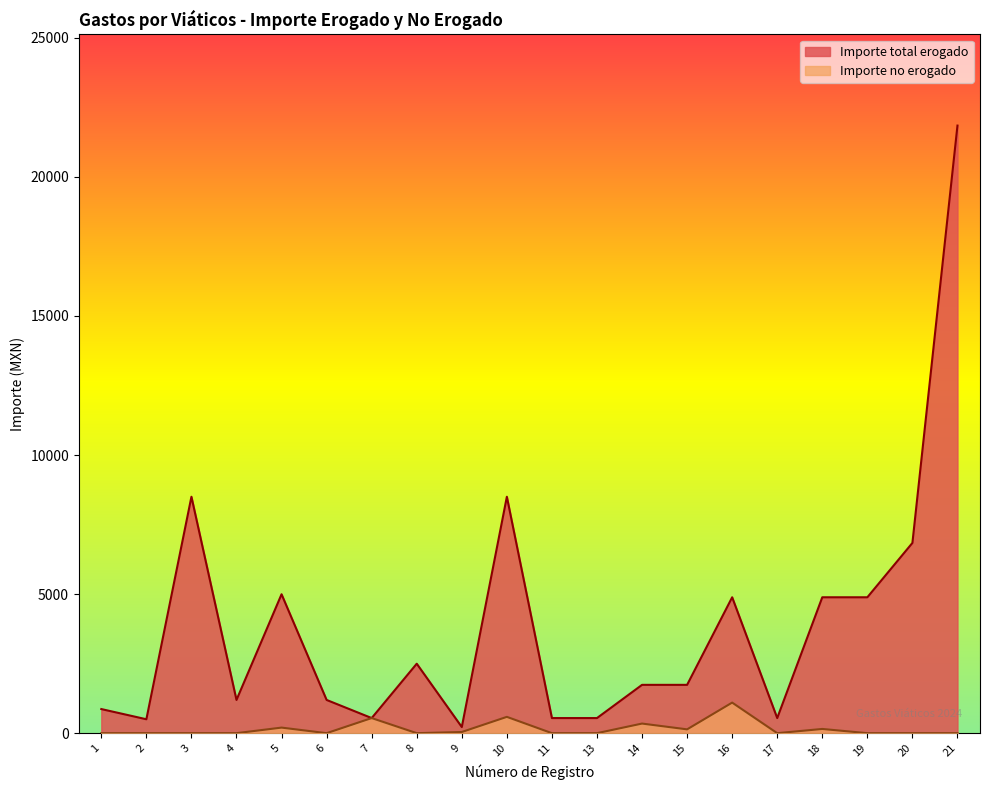

What is the difference between the second highest and minimum values in the Importe no erogado series?

586.2